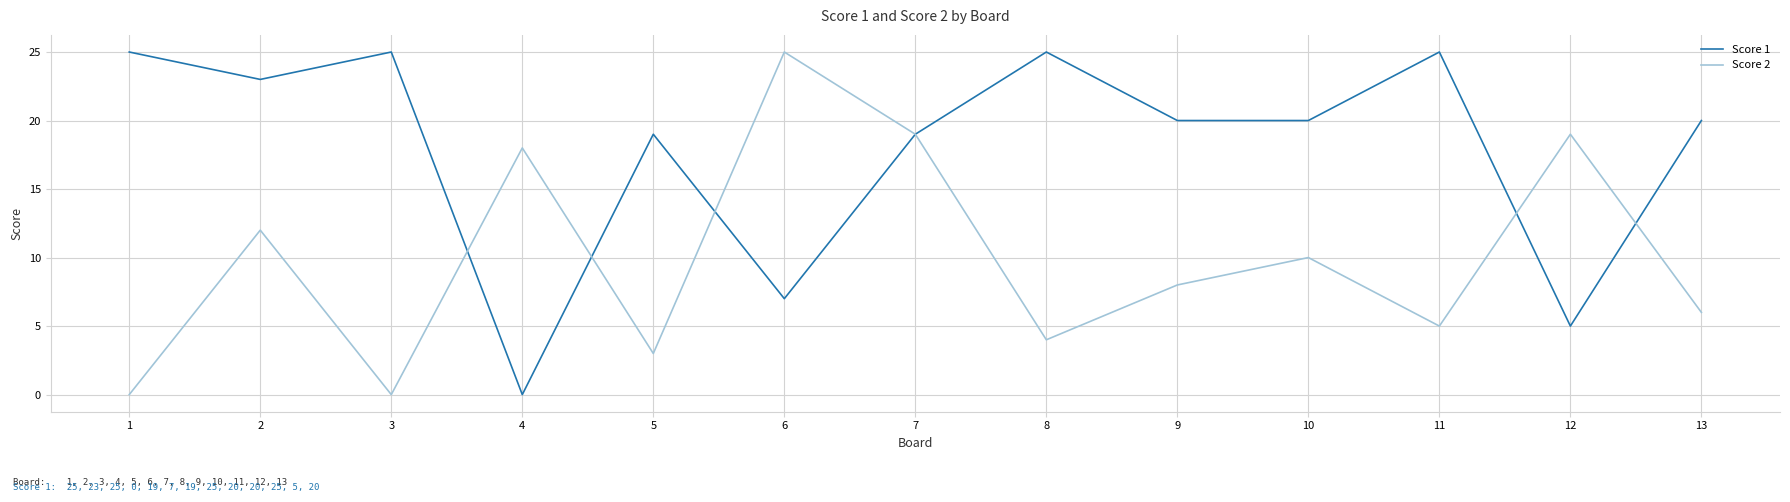

Count the number of categories in the chart.

13